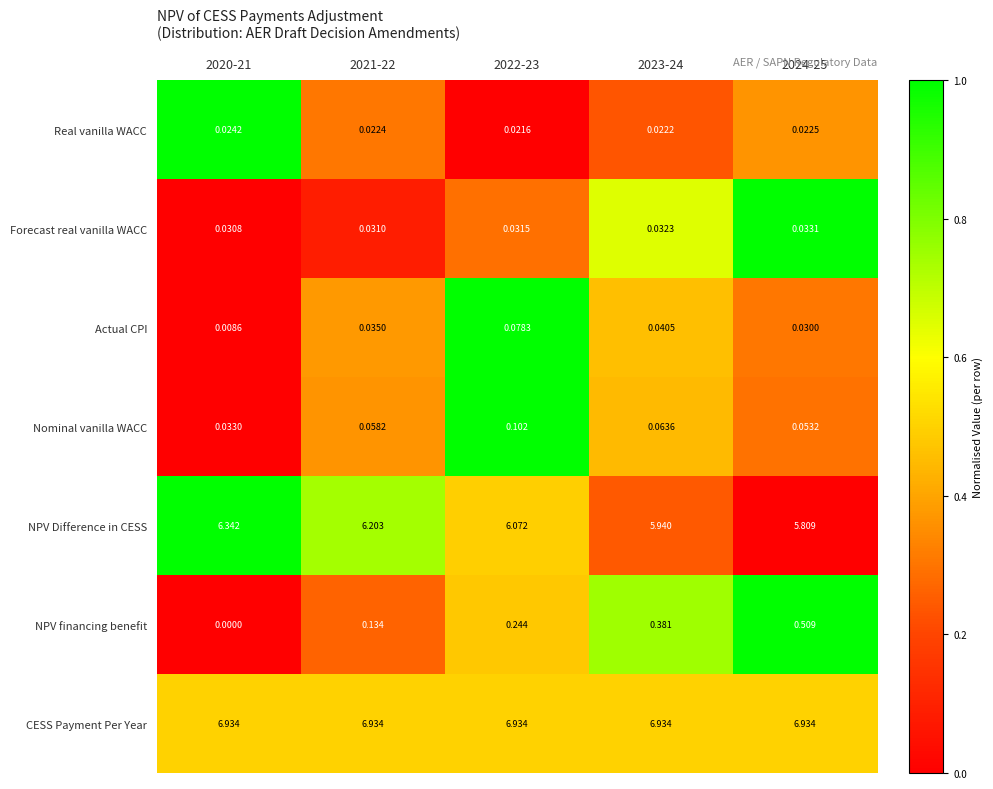

What is the total value across all series at 2021-22?

13.4